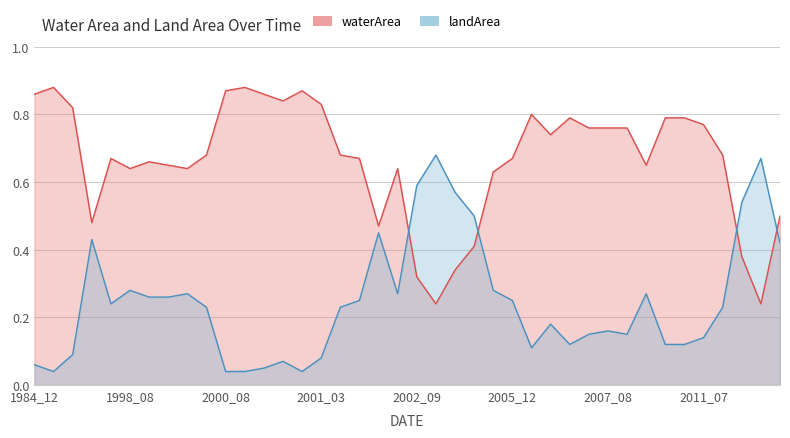

At 2000_10, list the series in order from smallest to largest.

landArea, waterArea